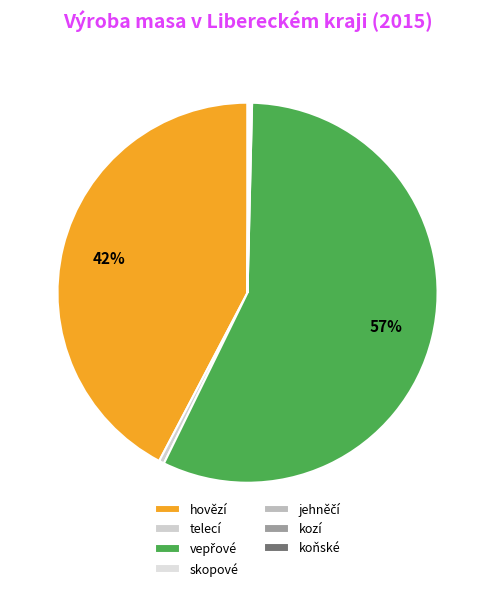

What is the change in value from vepřové to jehněčí?

-1678.5